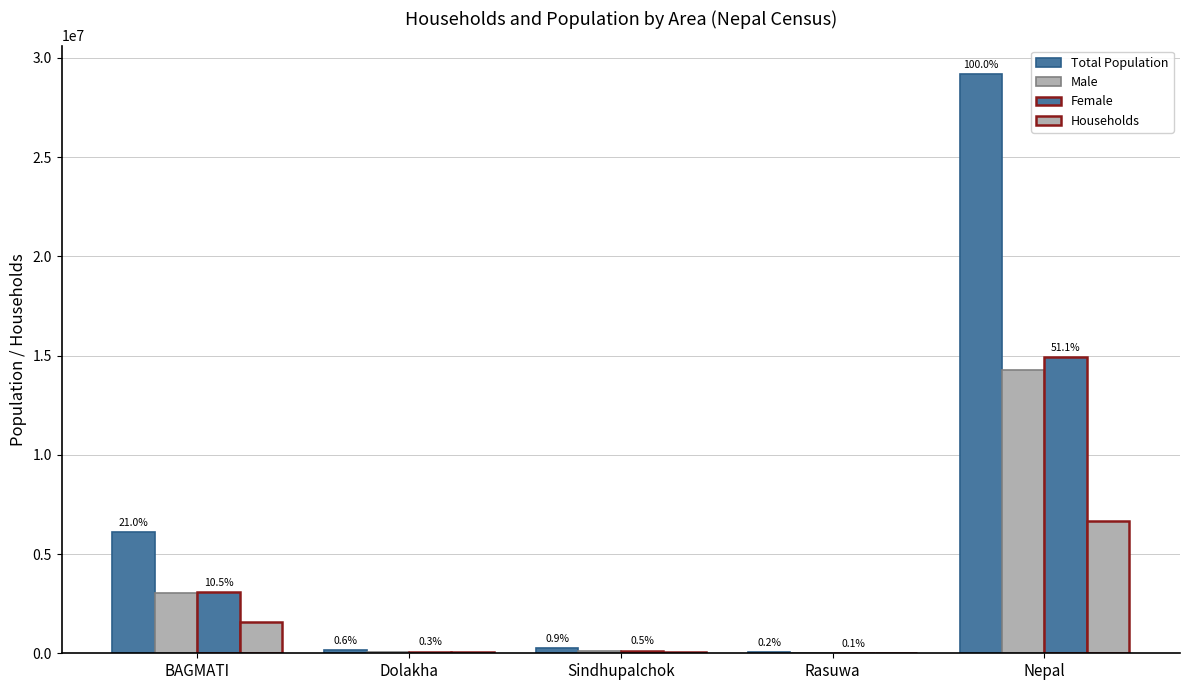

Reading left to right, list all the values displayed in this chart.

Total Population: 6116866	172767	262624	46689	29164578
Male: 3048684	83720	129205	24035	14253551
Female: 3068182	89047	133419	22654	14911027
Households: 1570927	49538	71773	11140	6666937